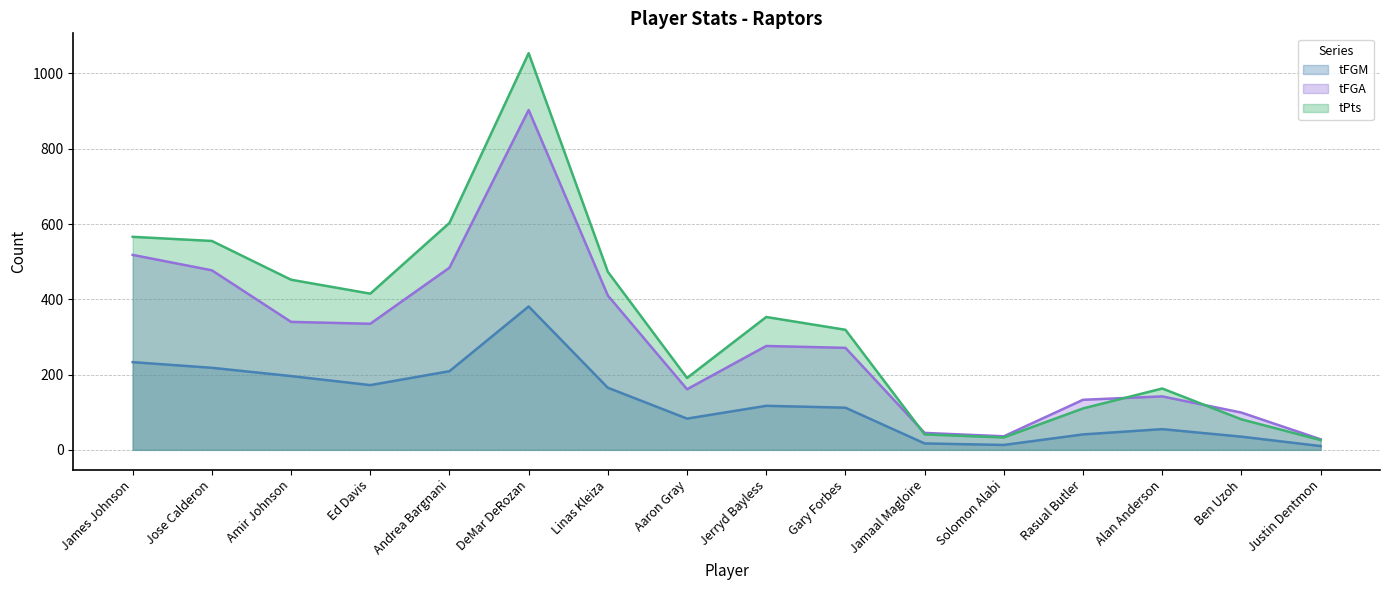

Count the number of categories in the chart.

16